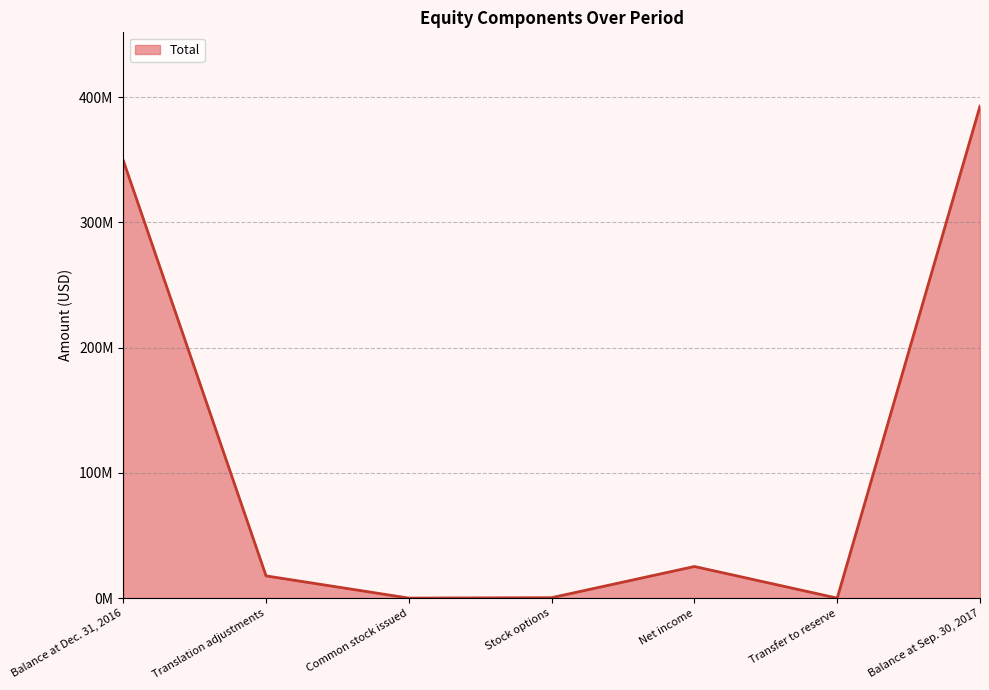

True or false: the data has more than 2 interior local peaks.

False